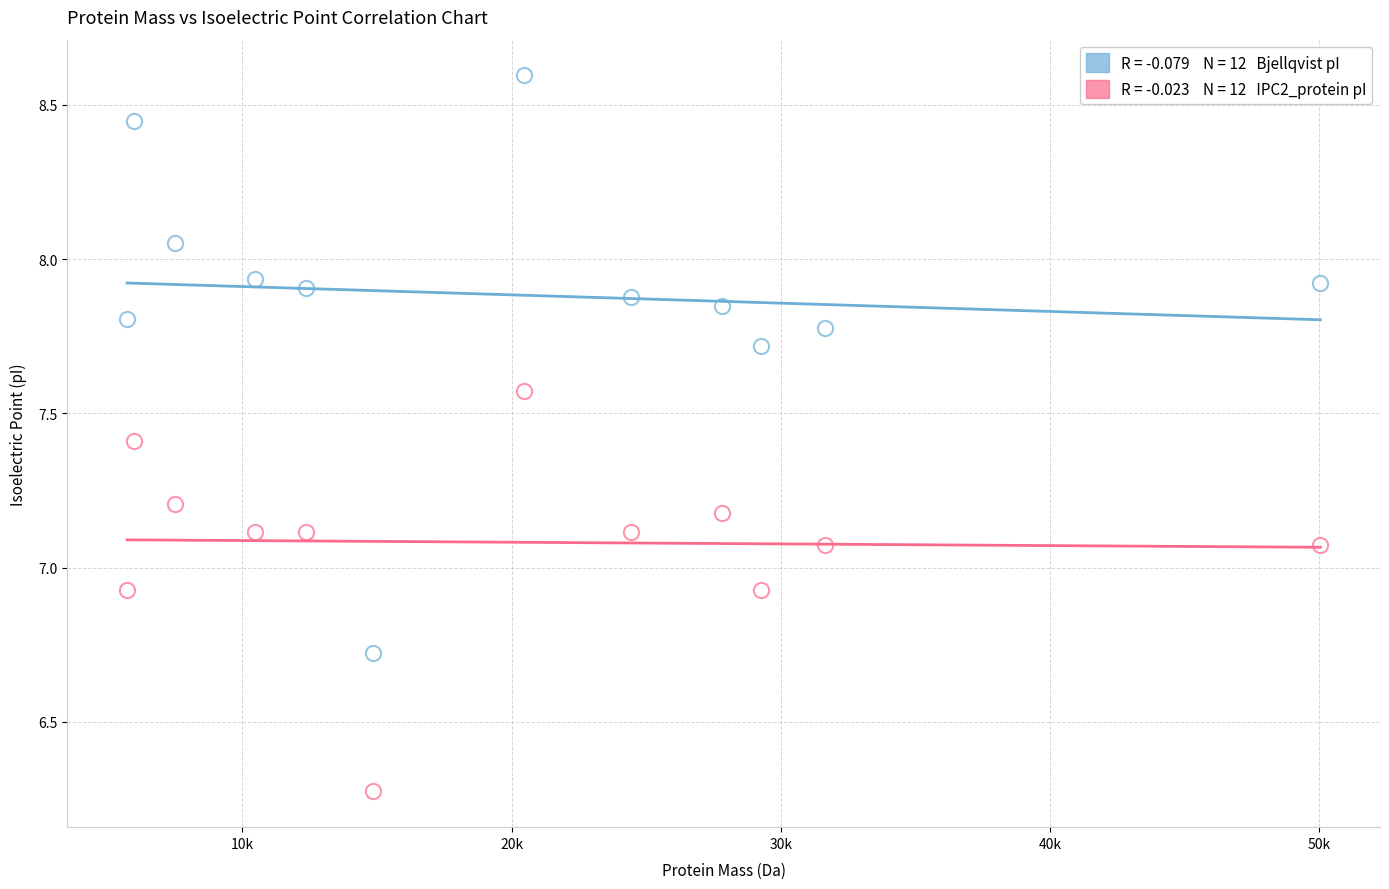

How many data points are displayed?

24